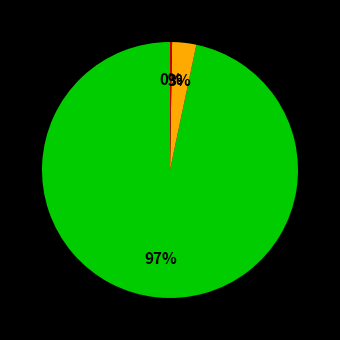

To the nearest percent, what is the average slice percentage?

33%